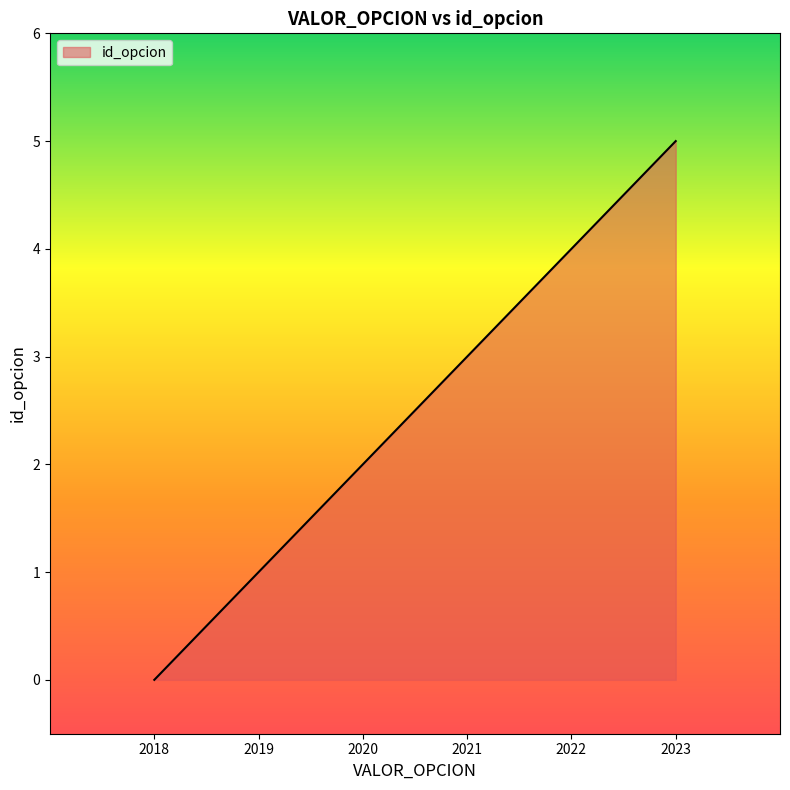

The chart shows a value of 0 at 2018. True or false?

True